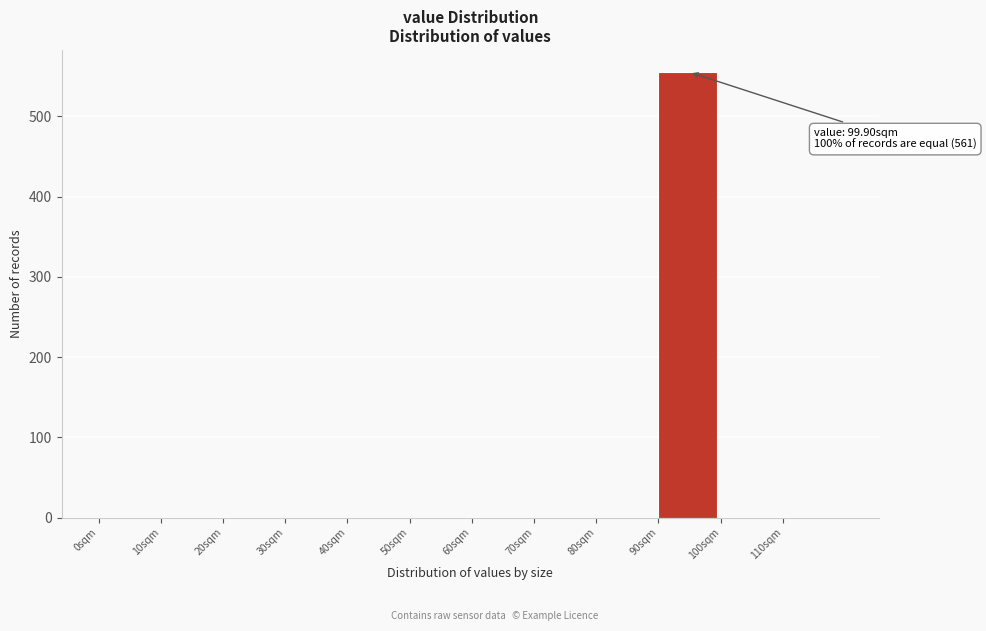

Reading left to right, extract all data points from this chart.

0sqm=0	10sqm=0	20sqm=0	30sqm=0	40sqm=0	50sqm=0	60sqm=0	70sqm=0	80sqm=0	90sqm=555	100sqm=0	110sqm=0